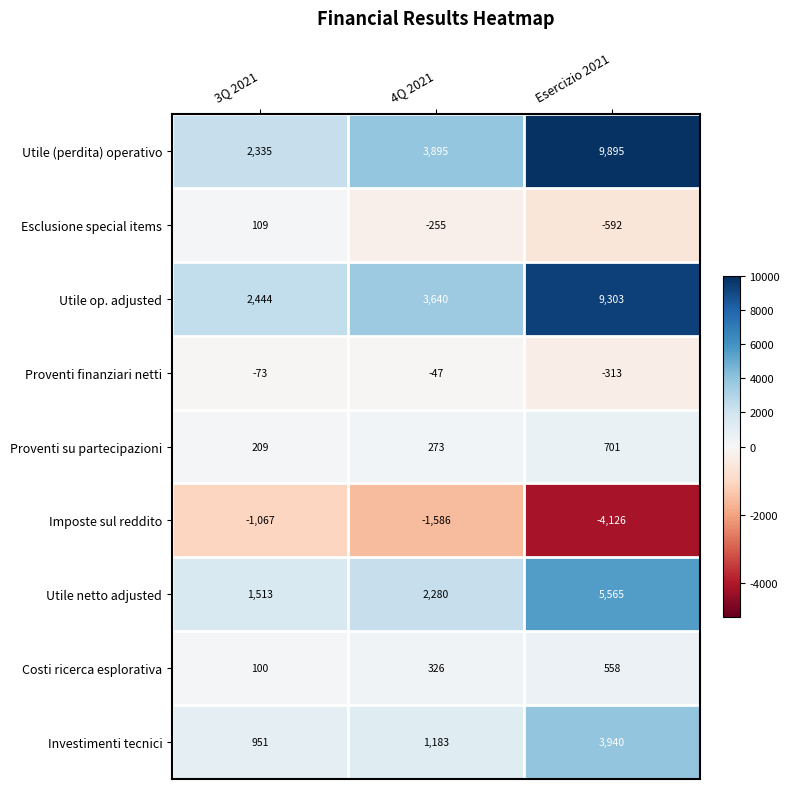

What is the total value across all series at 4Q 2021?

9709